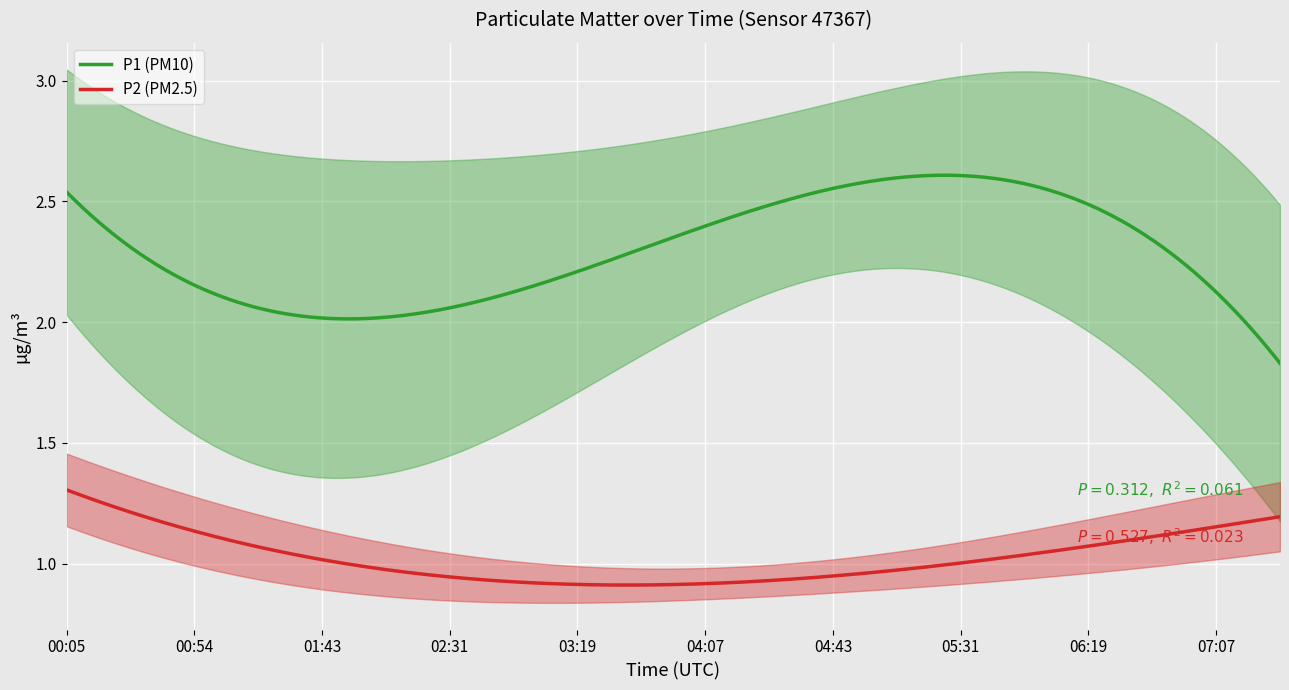

List the series in order of their overall mean, lowest first.

P2, P1